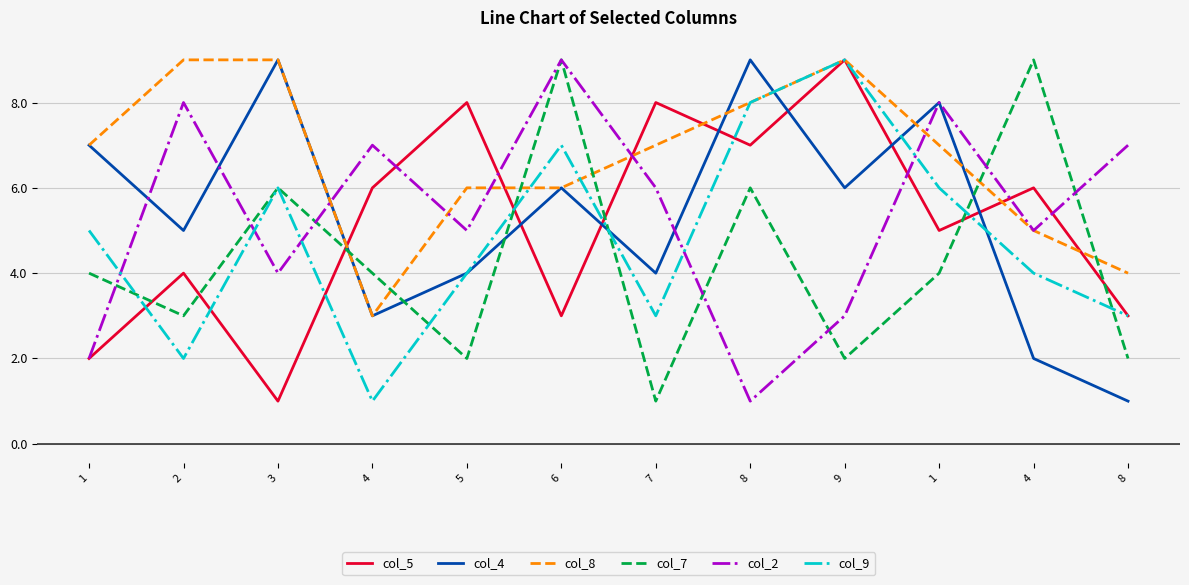

Does the chart have visible grid lines?

Yes